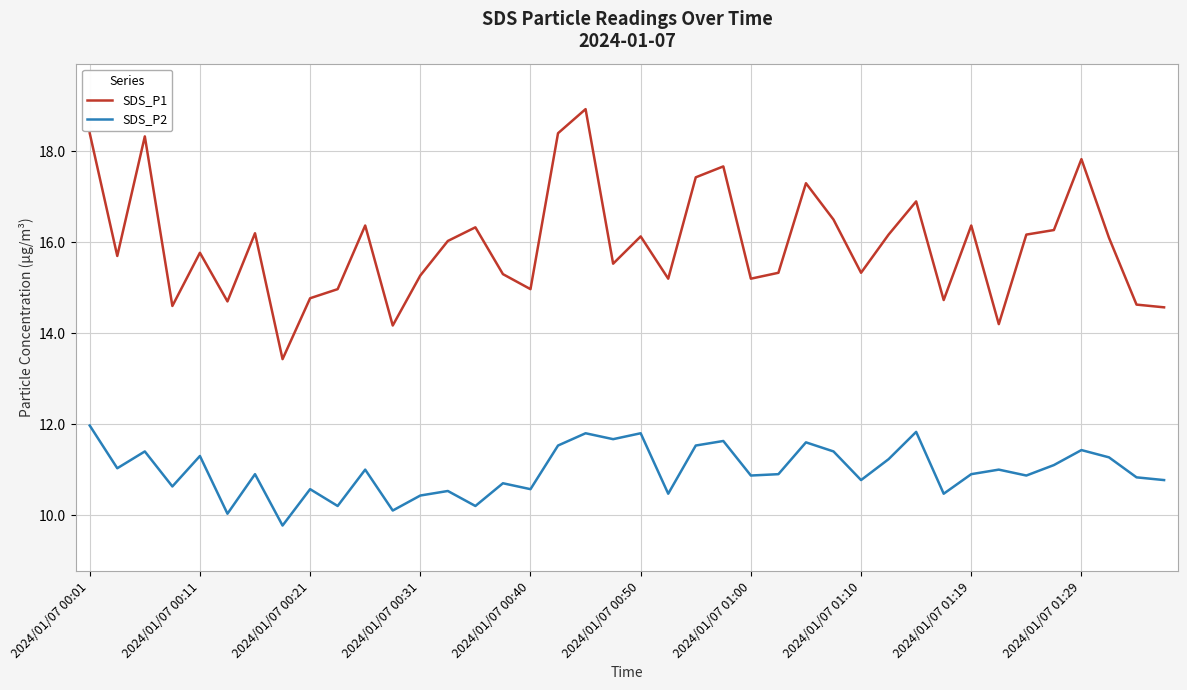

Rank the series by their maximum value, from highest to lowest.

SDS_P1, SDS_P2